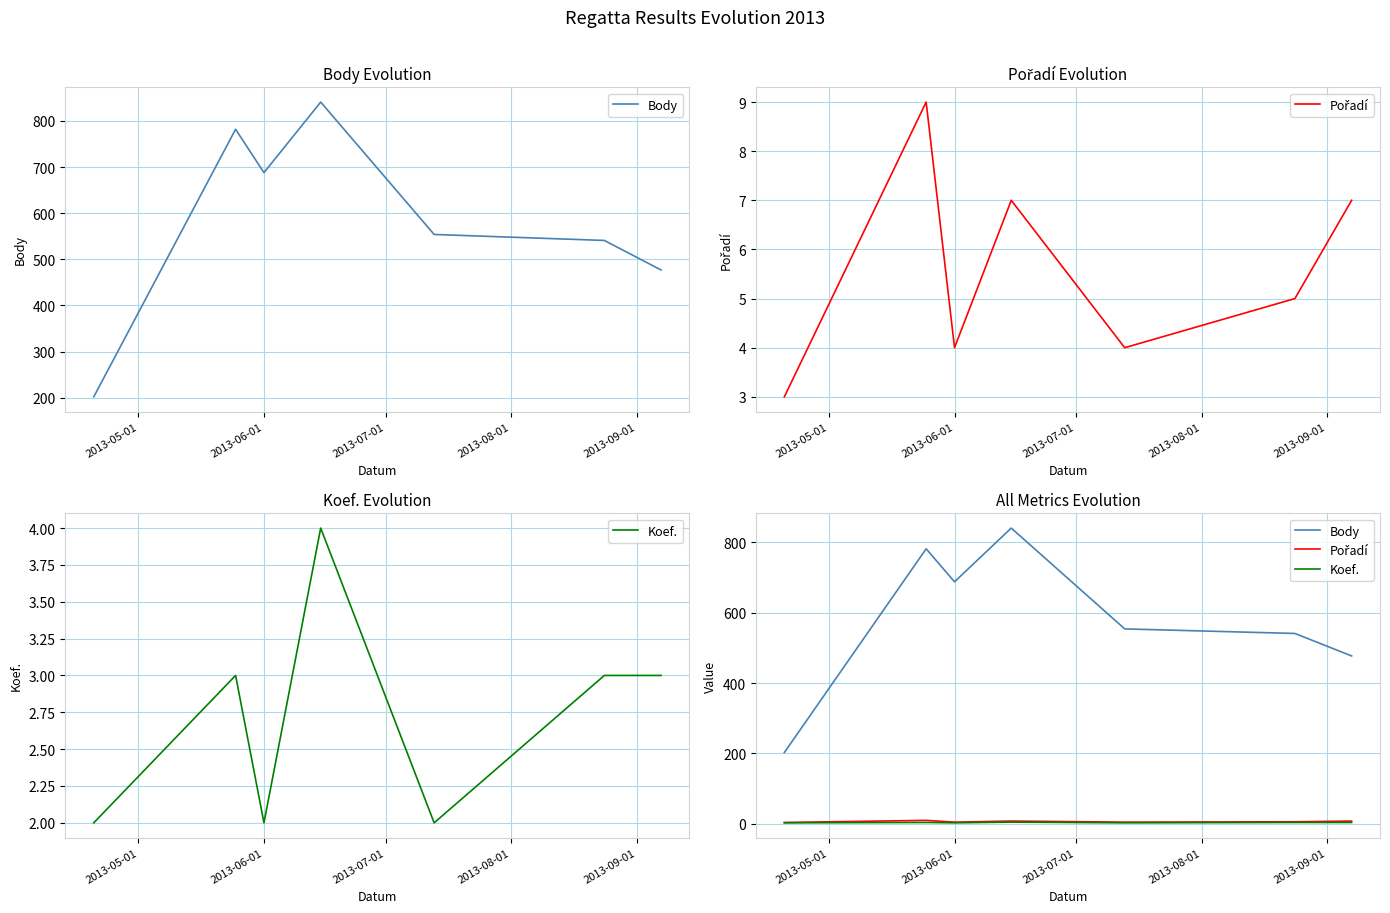

What are all the series names shown in the legend?

Body, Pořadí, Koef.